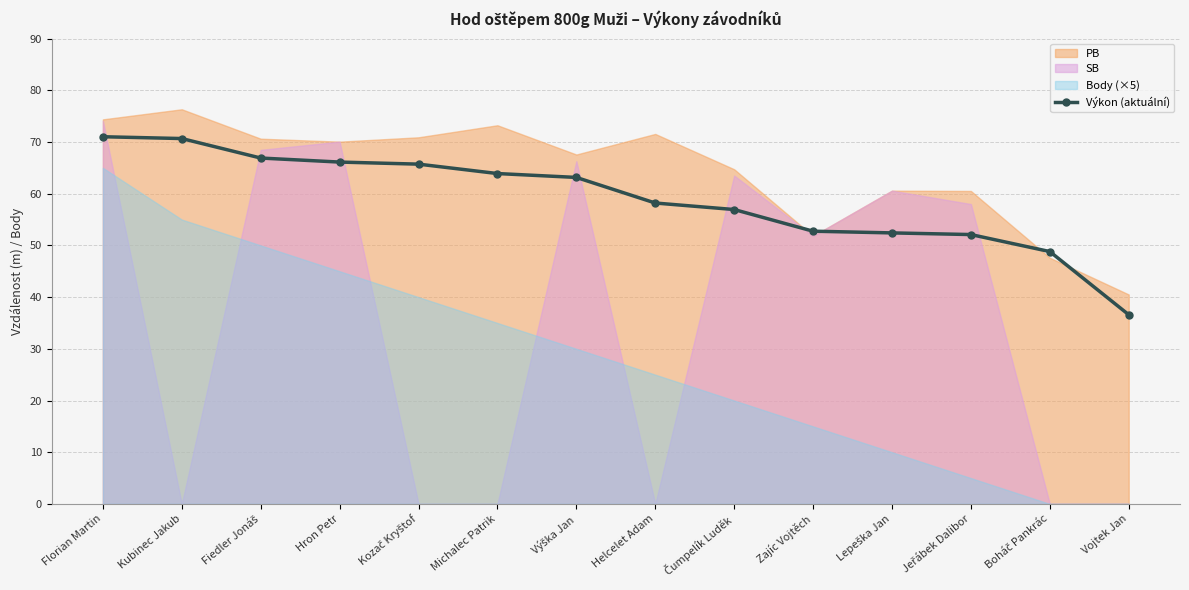

What is the approximate value at Kozač Kryštof?

65.7